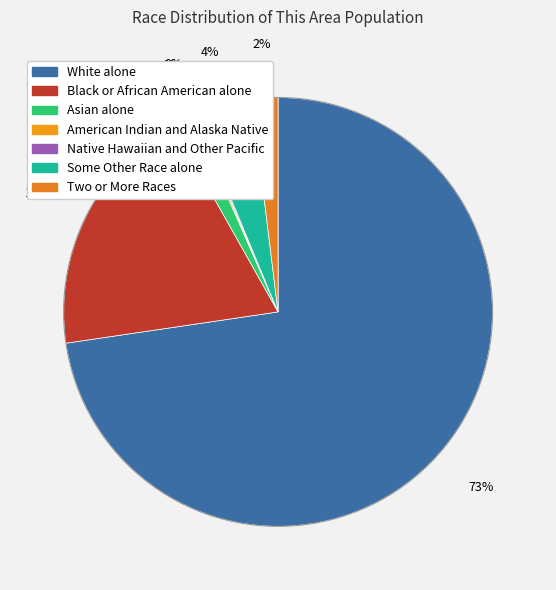

Is Asian alone the majority of the pie?

No